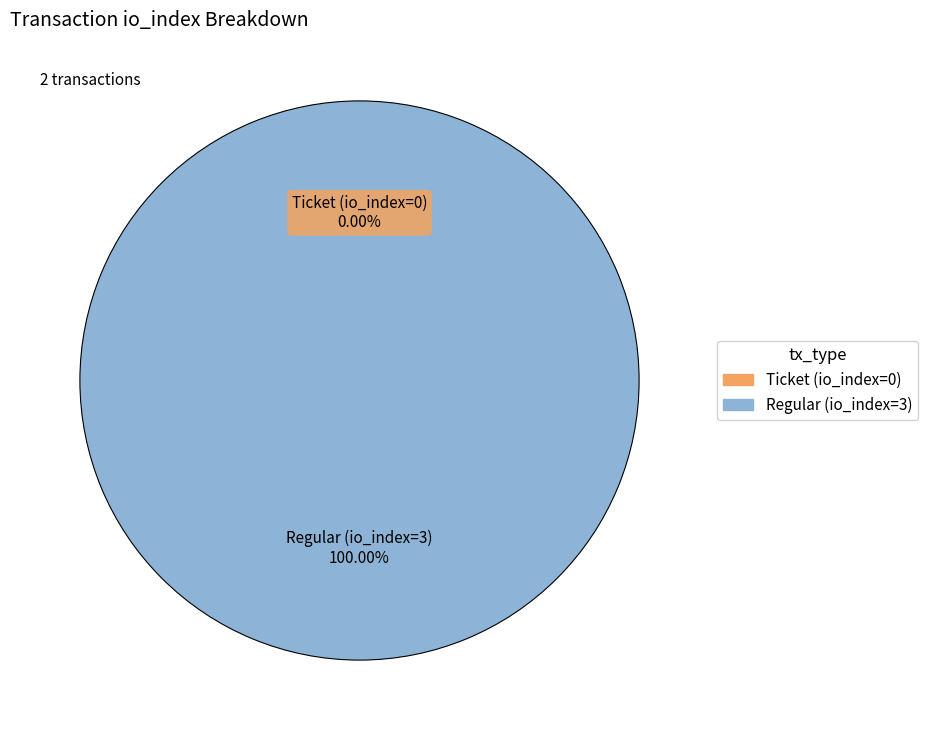

What is the largest slice in the pie chart?

Regular (io_index=3)